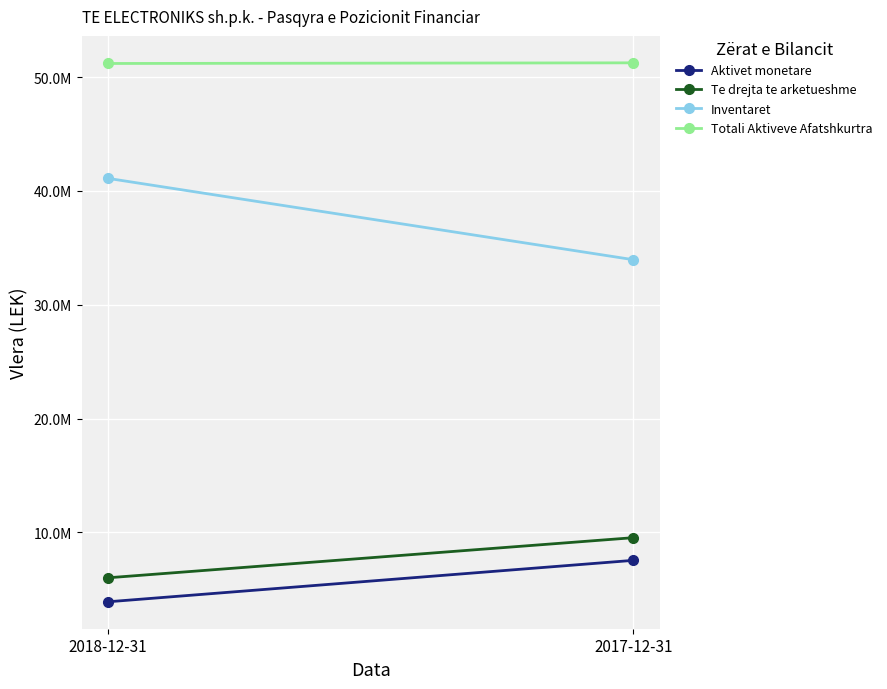

Reading left to right, what are all the values shown in this chart?

Aktivet monetare: 2018-12-31=3908493.5	2017-12-31=7547000.0
Te drejta te arketueshme: 2018-12-31=6016066.7	2017-12-31=9538052.0
Inventaret: 2018-12-31=41096024.4	2017-12-31=33954049.0
Totali Aktiveve Afatshkurtra: 2018-12-31=51188350.5	2017-12-31=51245244.0